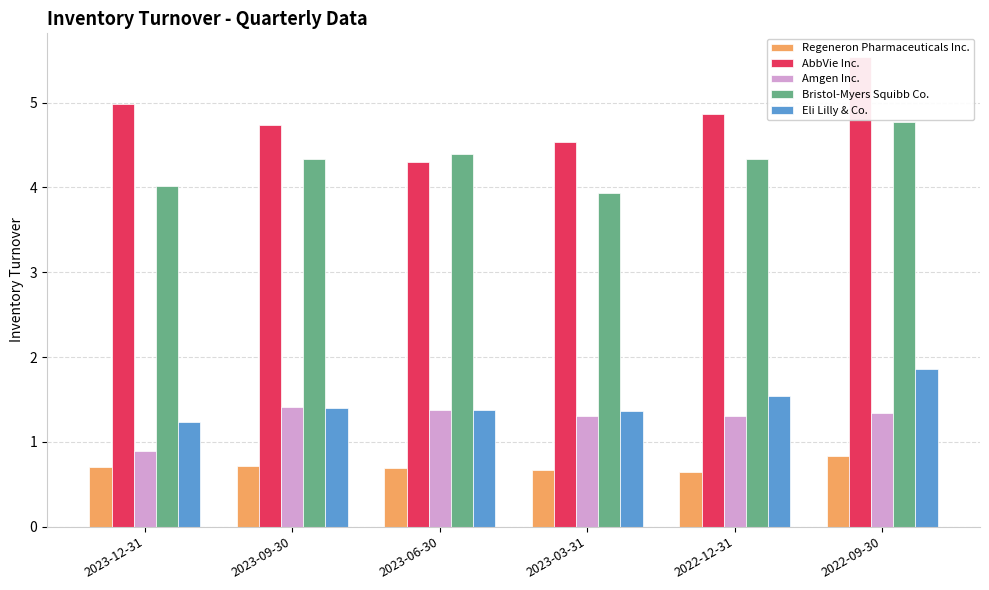

Reading left to right, list all the values displayed in this chart.

Regeneron Pharmaceuticals Inc.: 0.7	0.7	0.7	0.7	0.7	0.8
AbbVie Inc.: 5.0	4.7	4.3	4.5	4.9	5.5
Amgen Inc.: 0.9	1.4	1.4	1.3	1.3	1.3
Bristol-Myers Squibb Co.: 4.0	4.3	4.4	3.9	4.3	4.8
Eli Lilly & Co.: 1.2	1.4	1.4	1.4	1.5	1.9